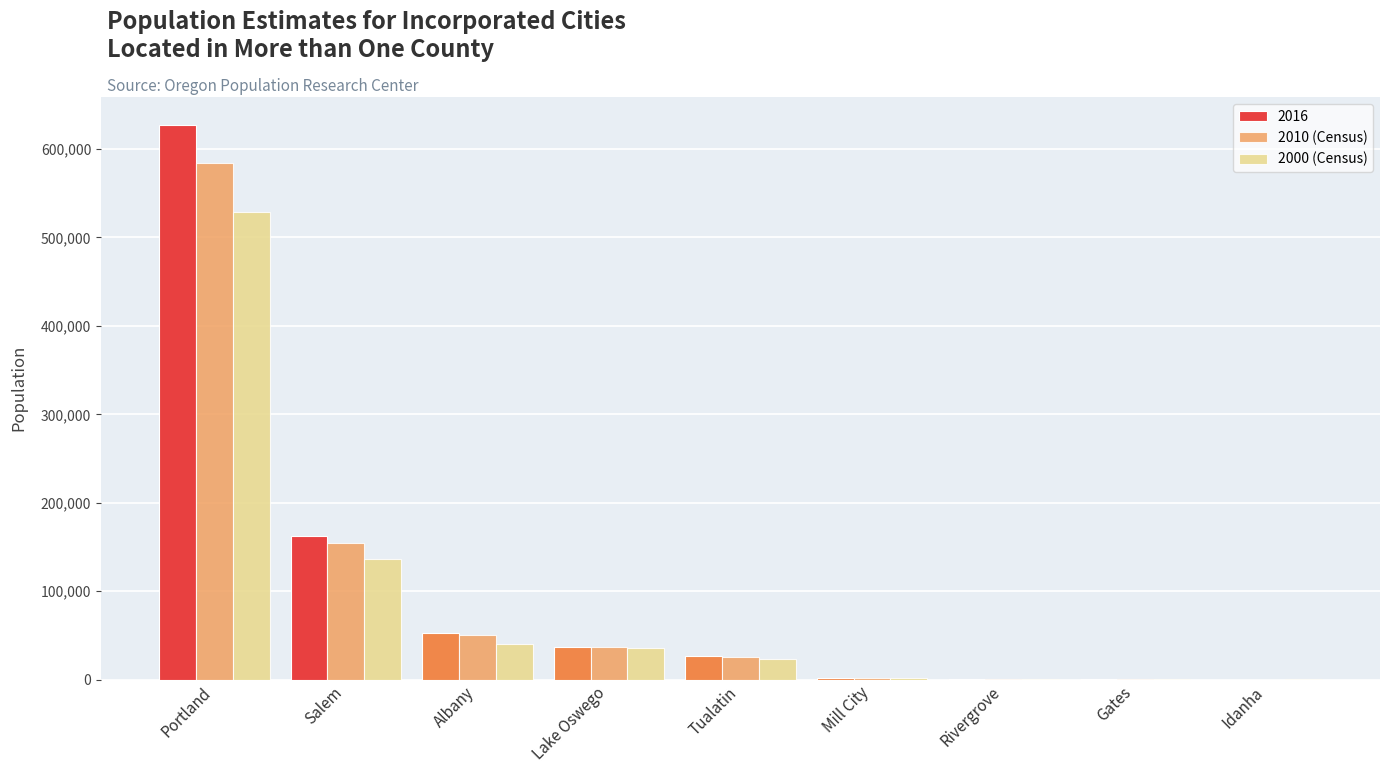

What is the difference between the second highest and minimum values in the 2010 (Census) series?

154503